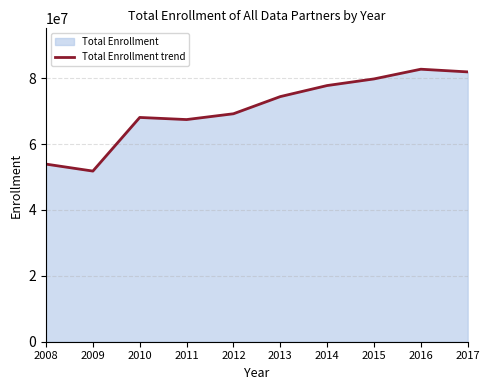

What value does the data have at 2011, to the nearest 10?

67417100